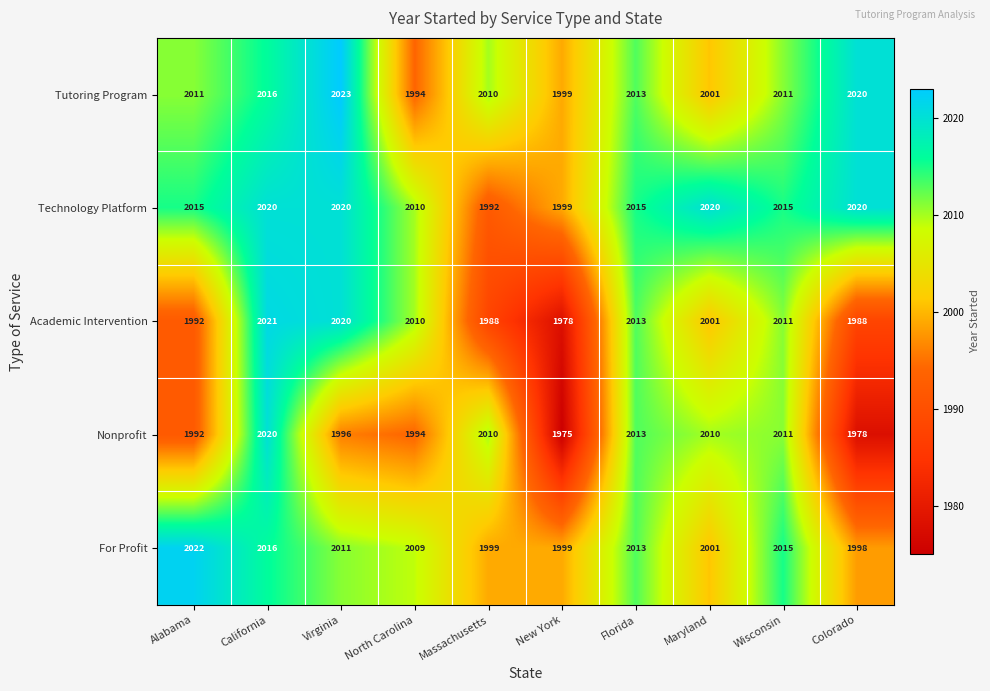

What is the difference between the maximum and minimum values in the Tutoring Program series?

29